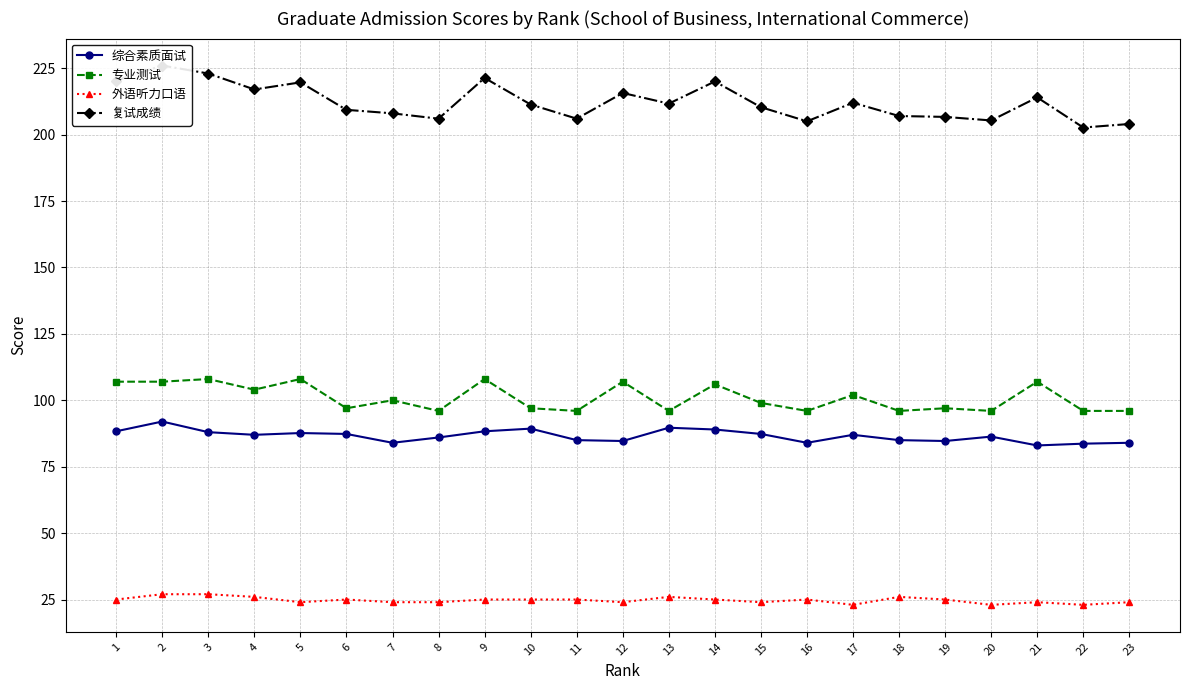

What are all the series names shown in the legend?

综合素质面试, 专业测试, 外语听力口语, 复试成绩